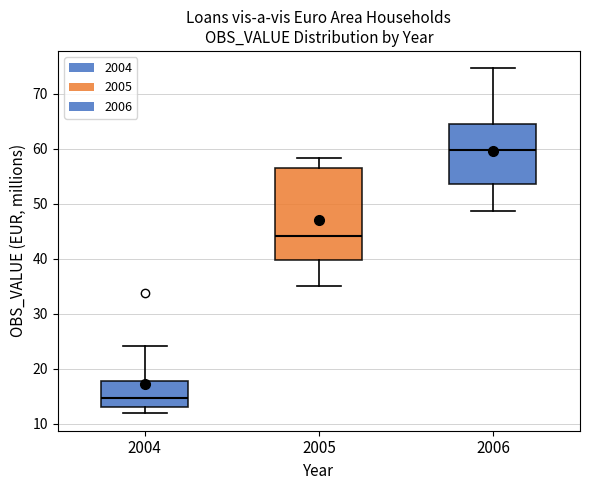

Comparing the boxes themselves (not the whiskers), which one is the tallest?

2005